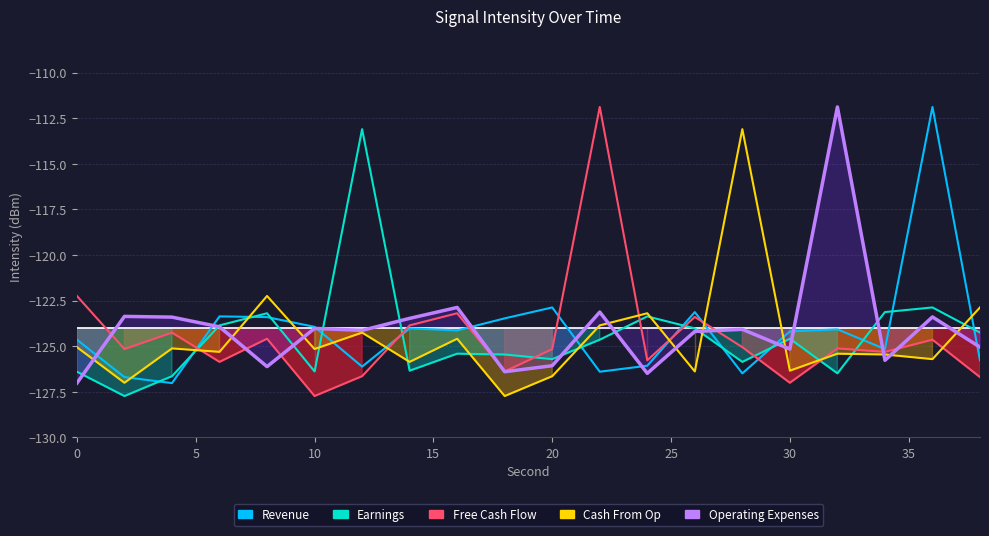

How many lines are shown in the chart?

5